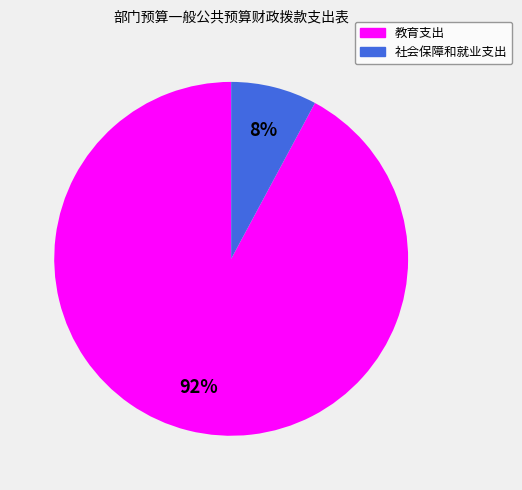

To the nearest percent, what portion does 社会保障和就业支出 represent?

8%